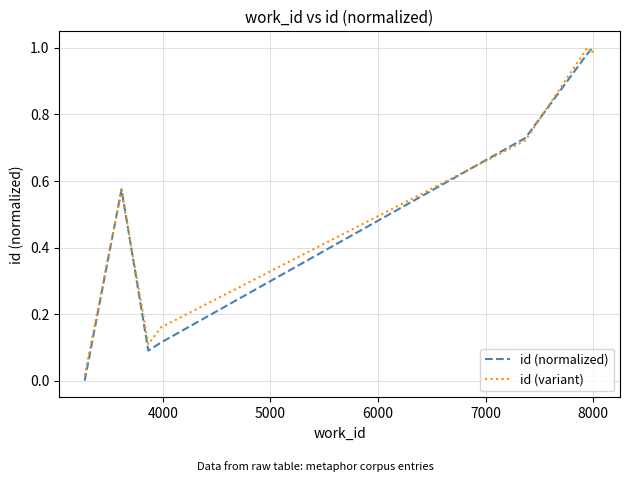

Is the value of id (variant) at 3000 greater than the value of id (normalized) at 6000?

No